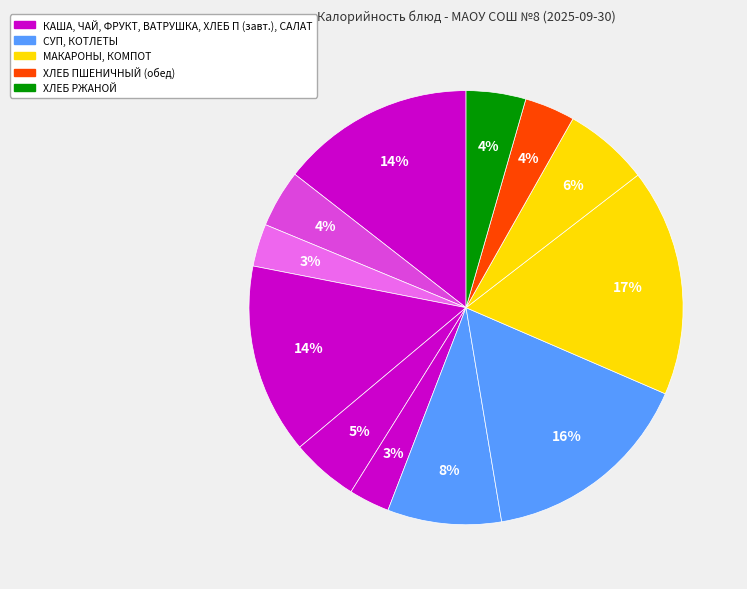

Count the number of slices in the pie.

12